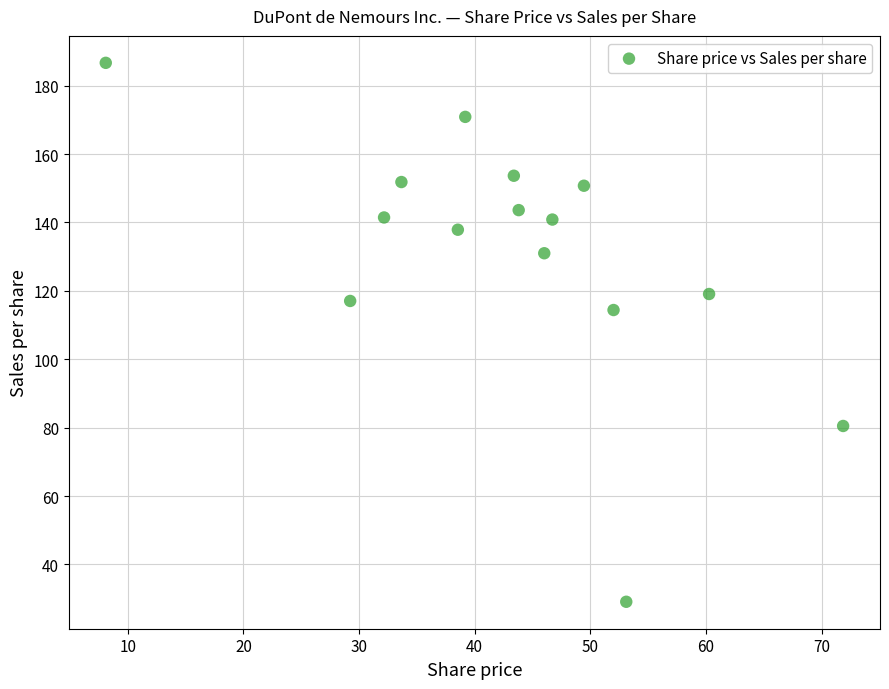

What is the range of X values (max minus min)?

63.7